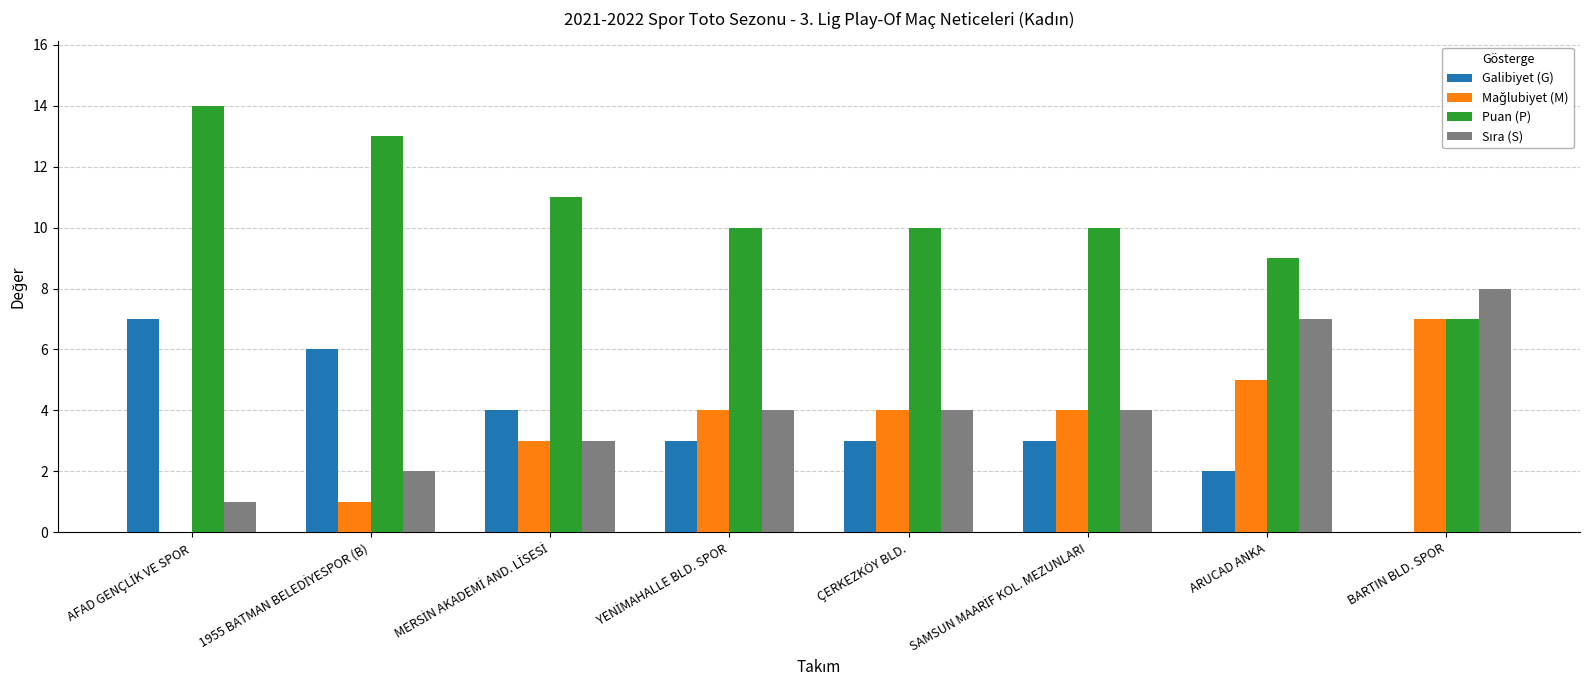

The Puan (P) series shows 3 at ÇERKEZKÖY BLD.. True or false?

False